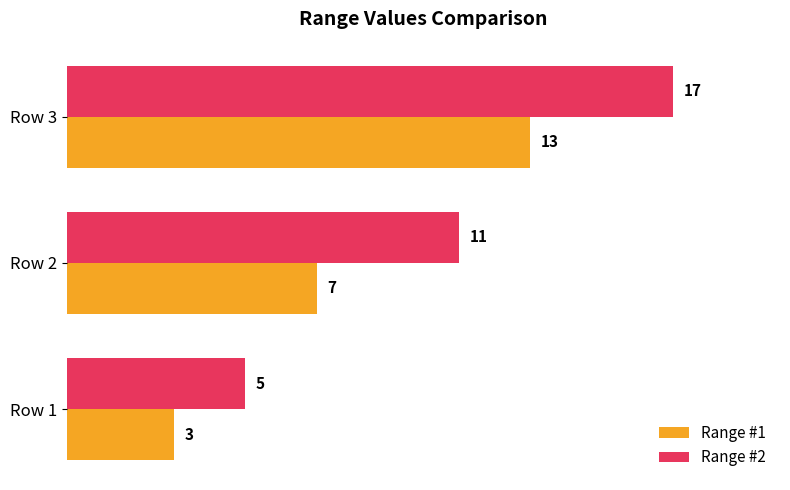

What is the minimum value shown in the chart?

3